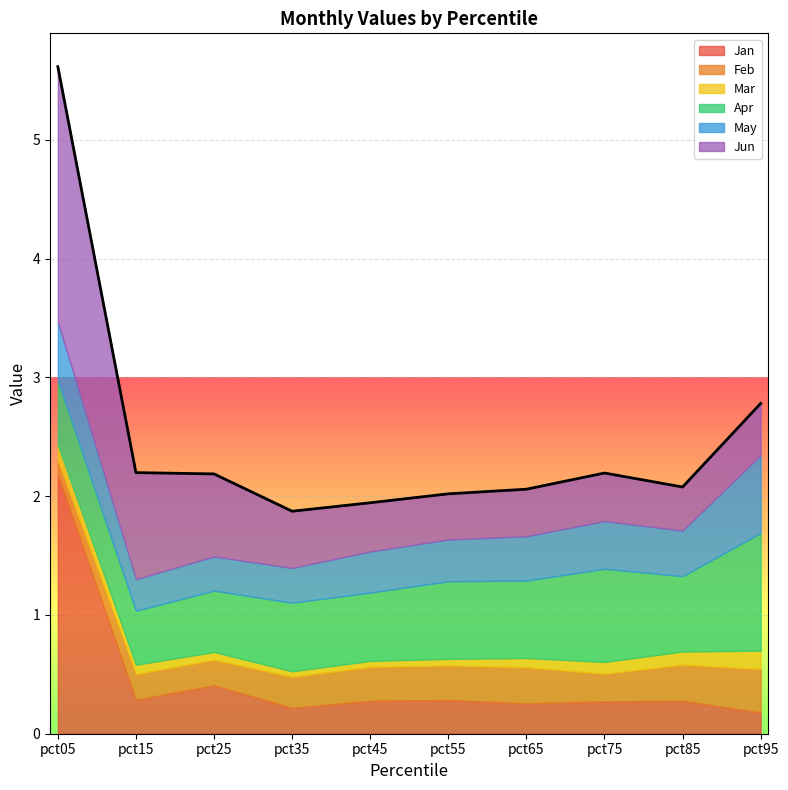

Where is the first local maximum for Apr?

pct35